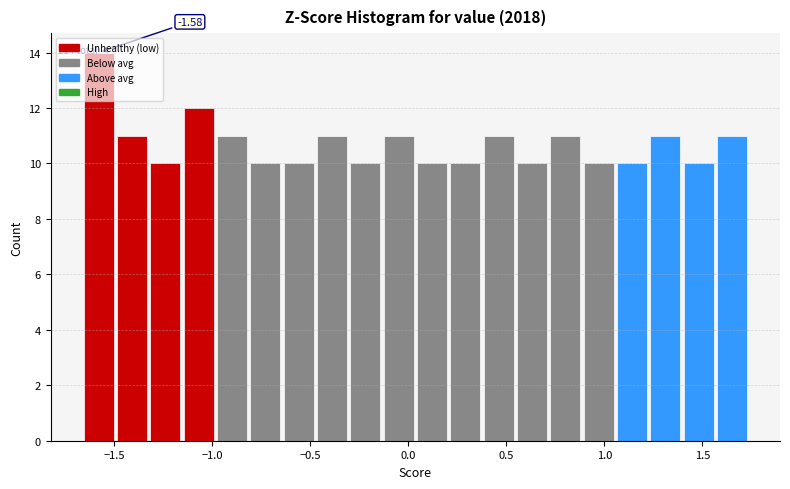

Read against the x-axis, roughly where is the centre of the tallest bar?

-1.60